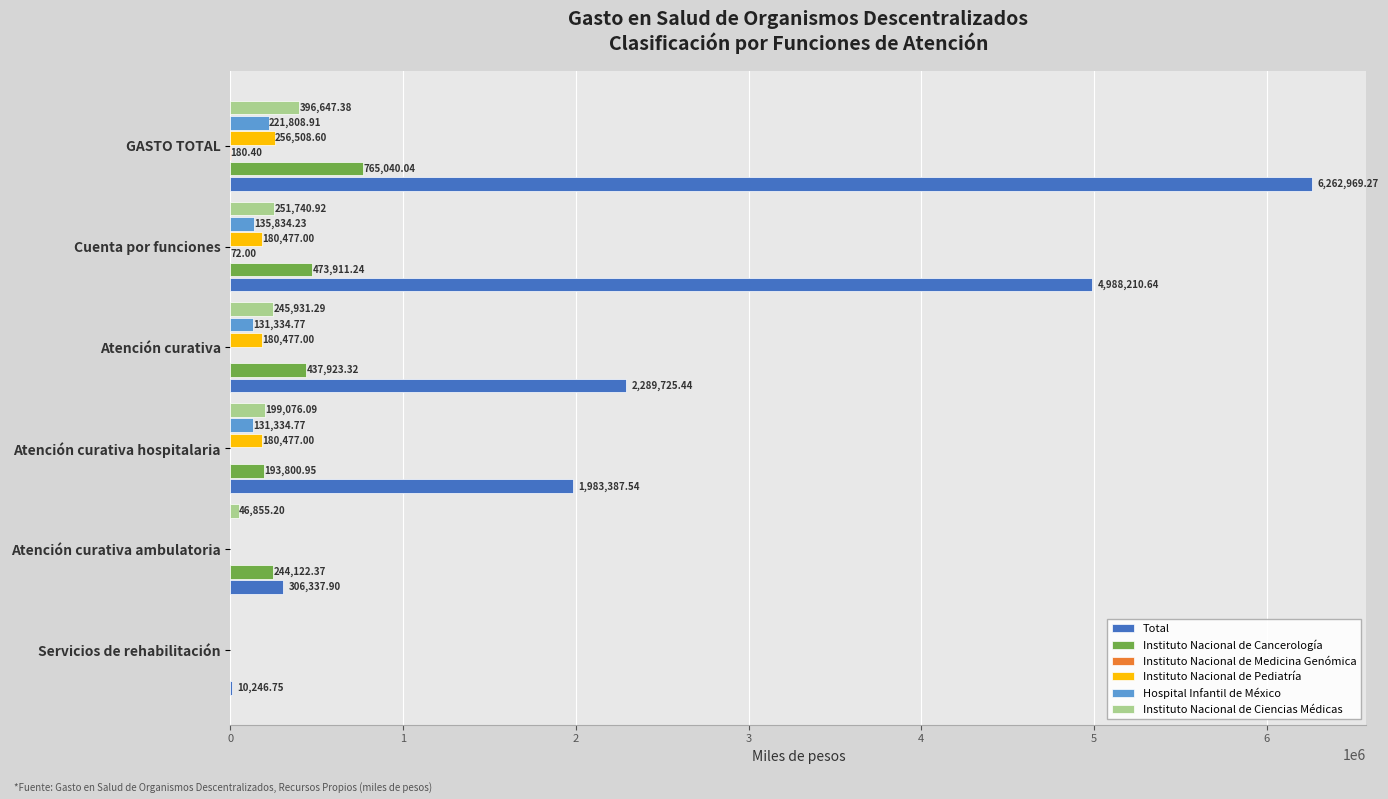

Which series has the largest total across all categories?

Total